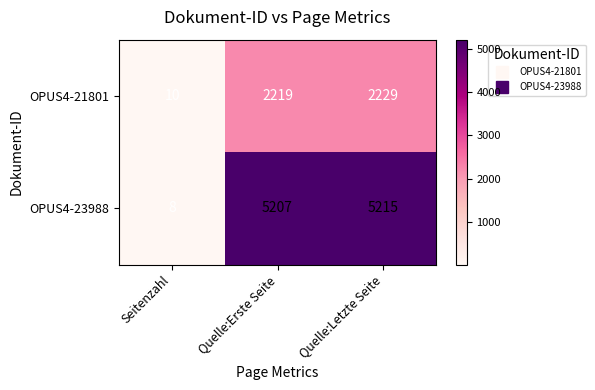

How many values in the OPUS4-21801 series are below 2219?

1